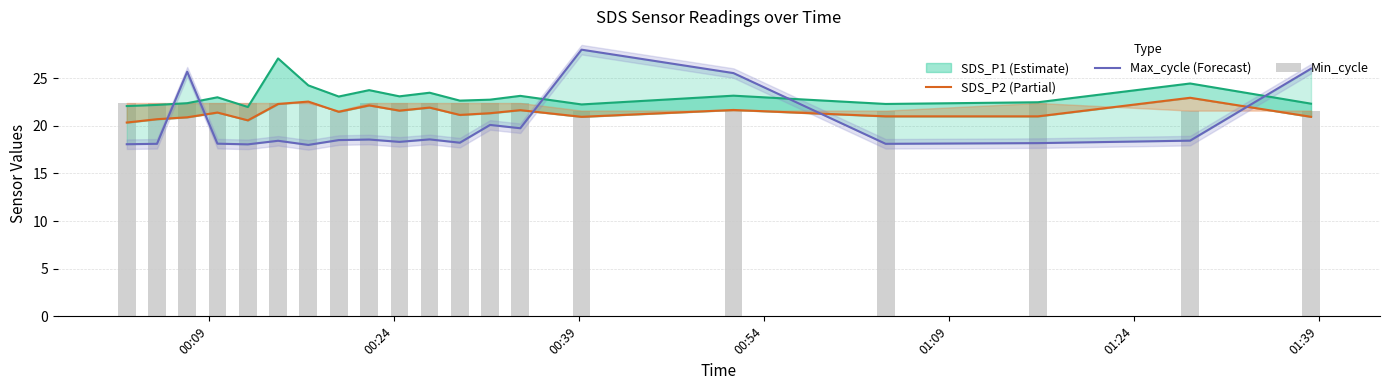

What is the sum of all Max_cycle (Forecast) values?

400.8